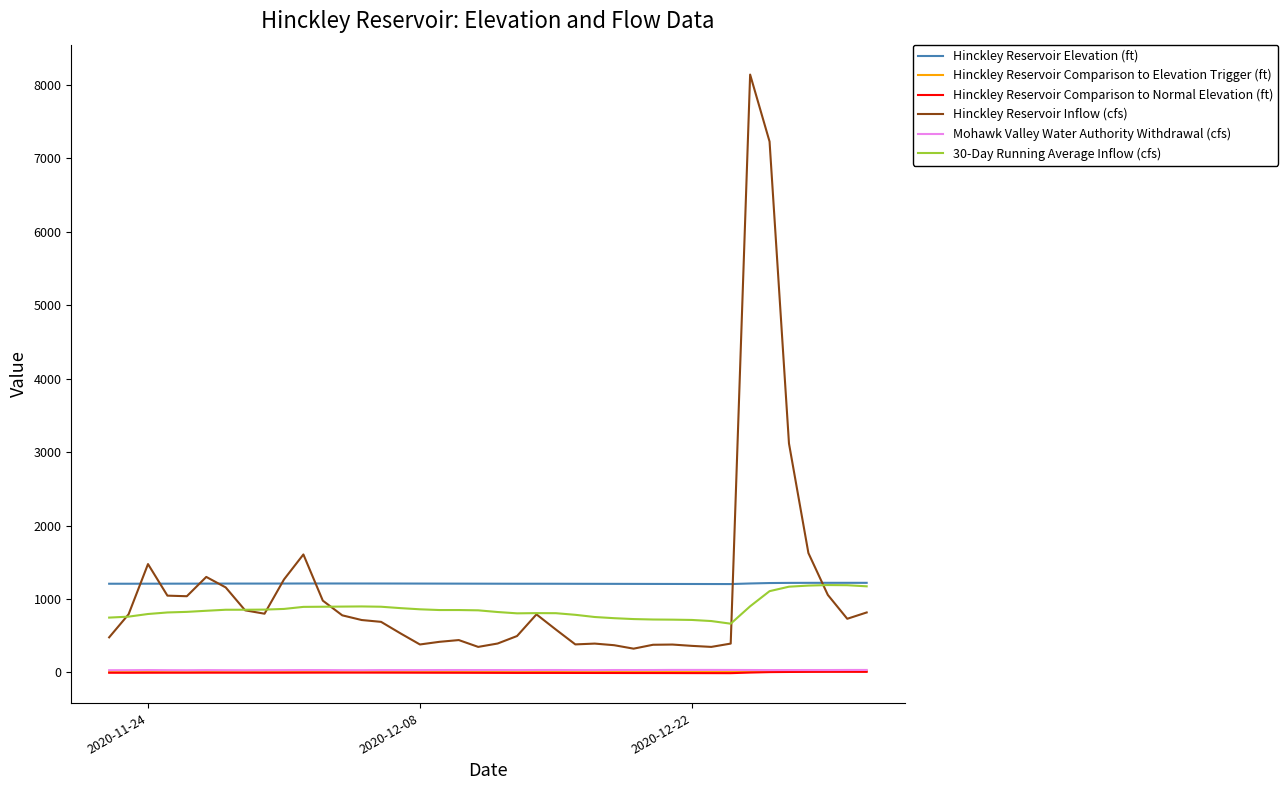

How many values in the Hinckley Reservoir Comparison to Elevation Trigger (ft) series are below 10?

16